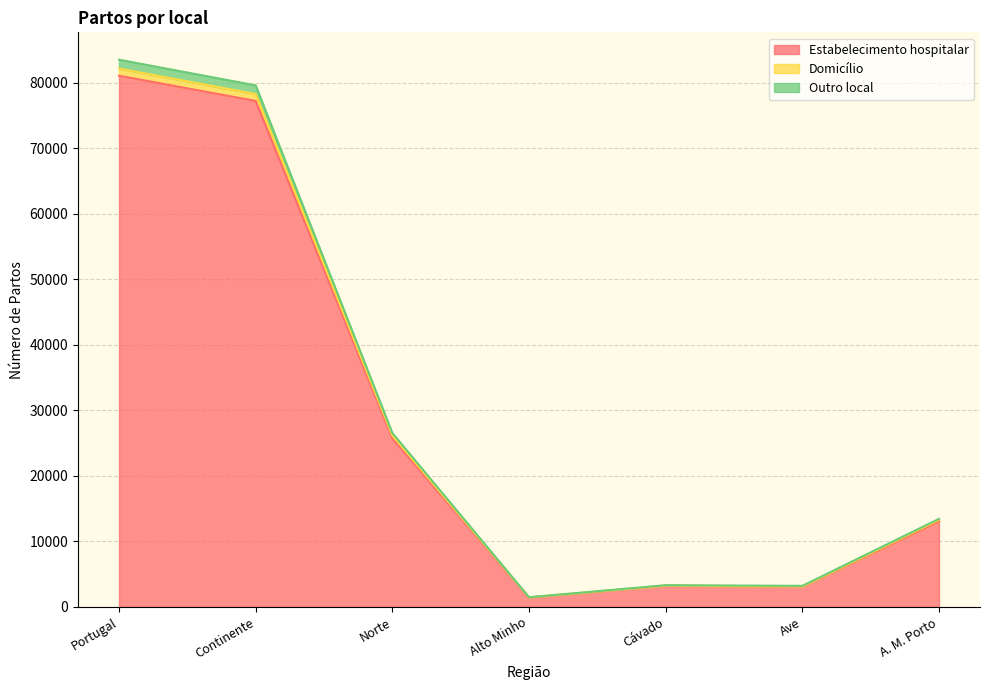

List the labels in order of Domicílio value, largest first.

Portugal, Continente, Norte, A. M. Porto, Cávado, Ave, Alto Minho